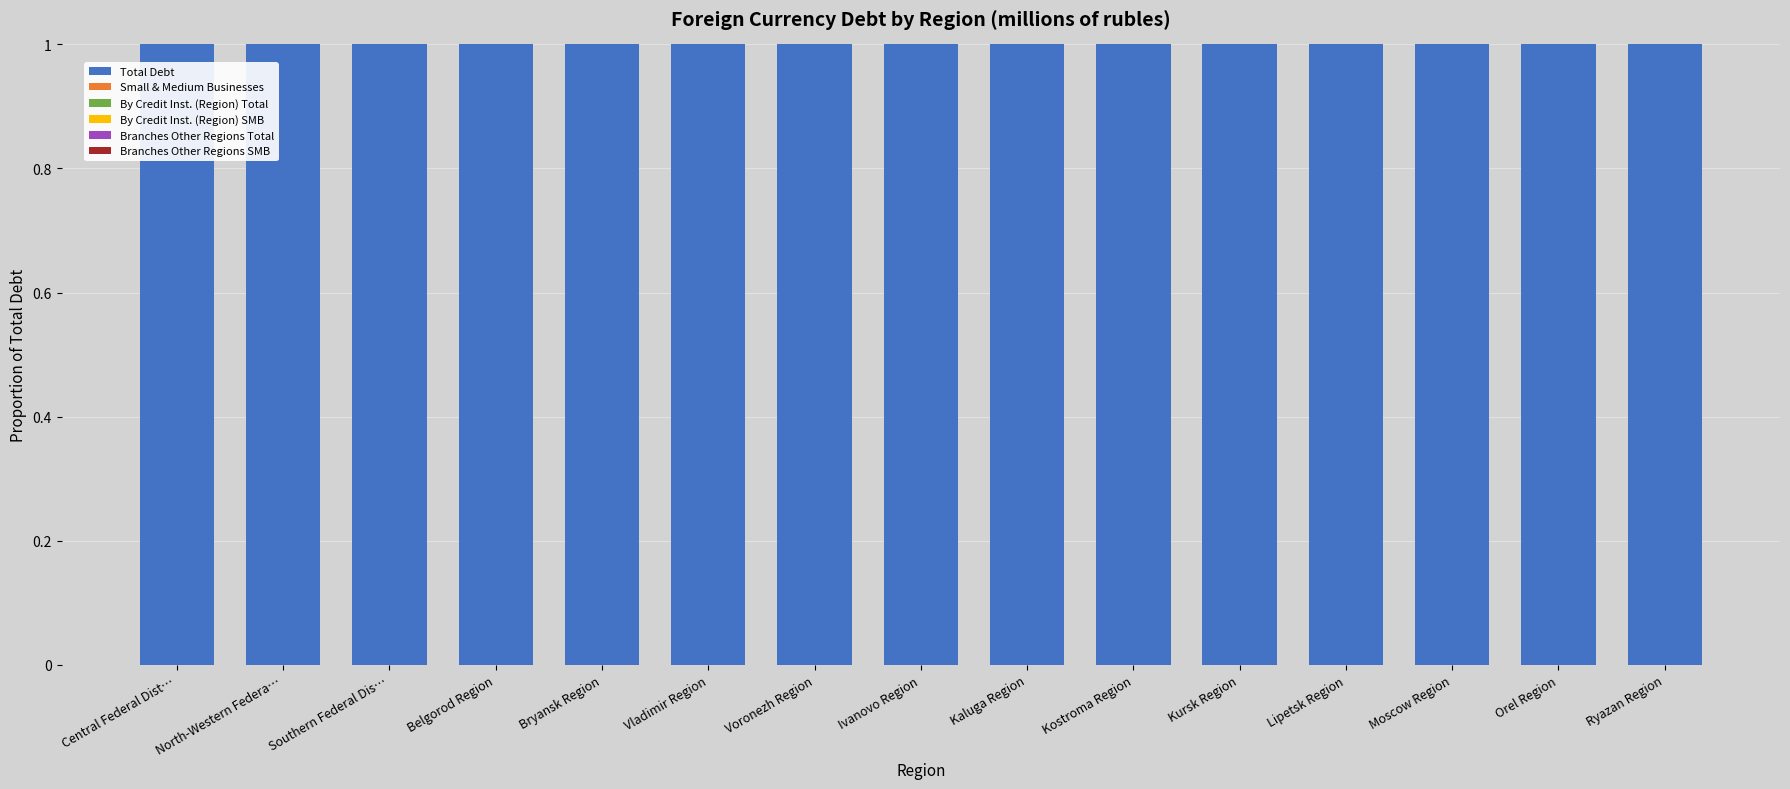

What is the difference between the highest and lowest values at Kostroma Region?

1.0